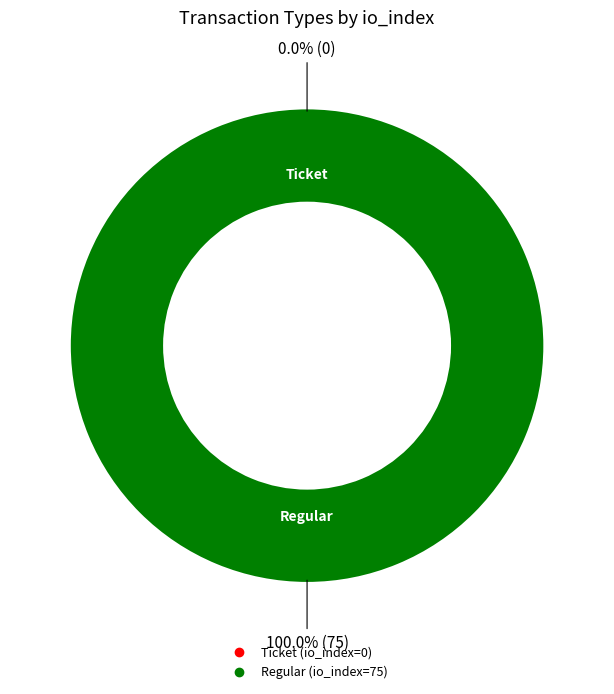

Rank the categories by value from lowest to highest.

Ticket (io_index=0), Regular (io_index=75)